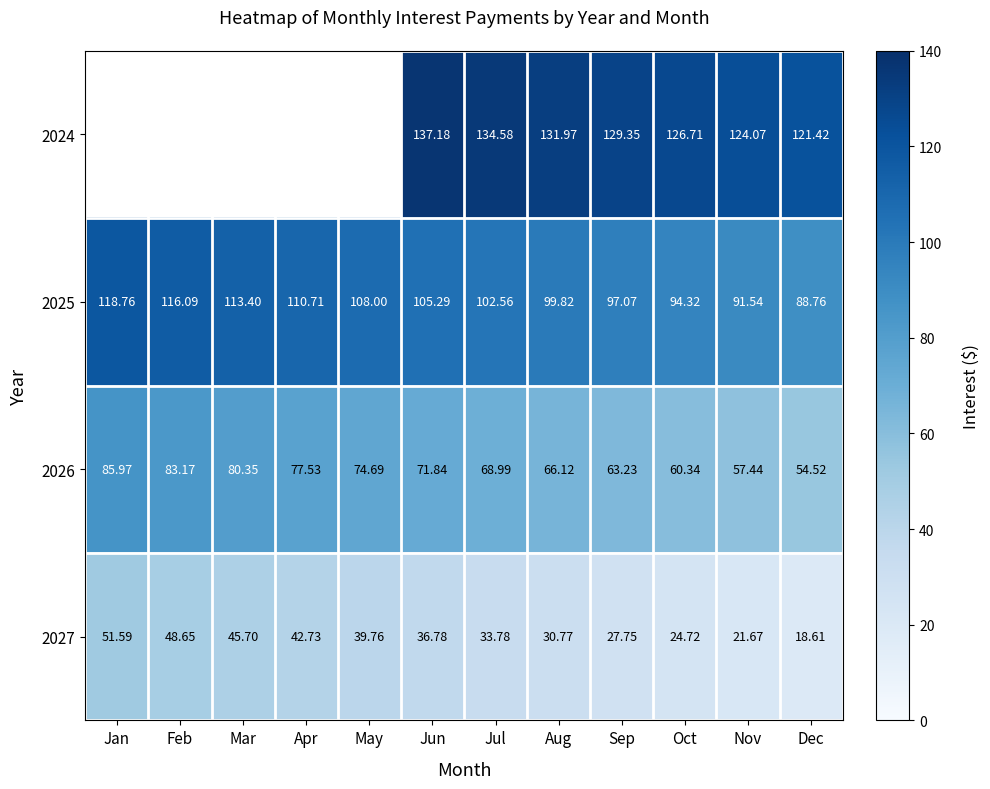

True or false: 2024 has a value of 121.4 at Dec.

True